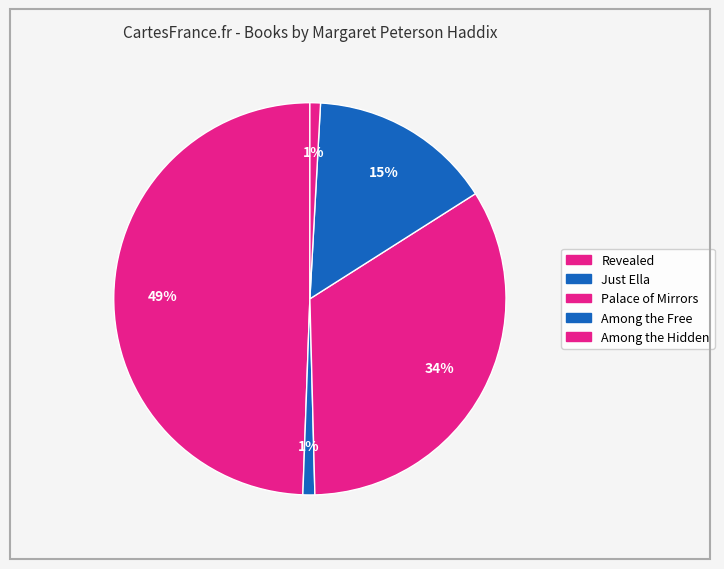

To the nearest percent, what is the combined percentage of Revealed and Palace of Mirrors?

83%